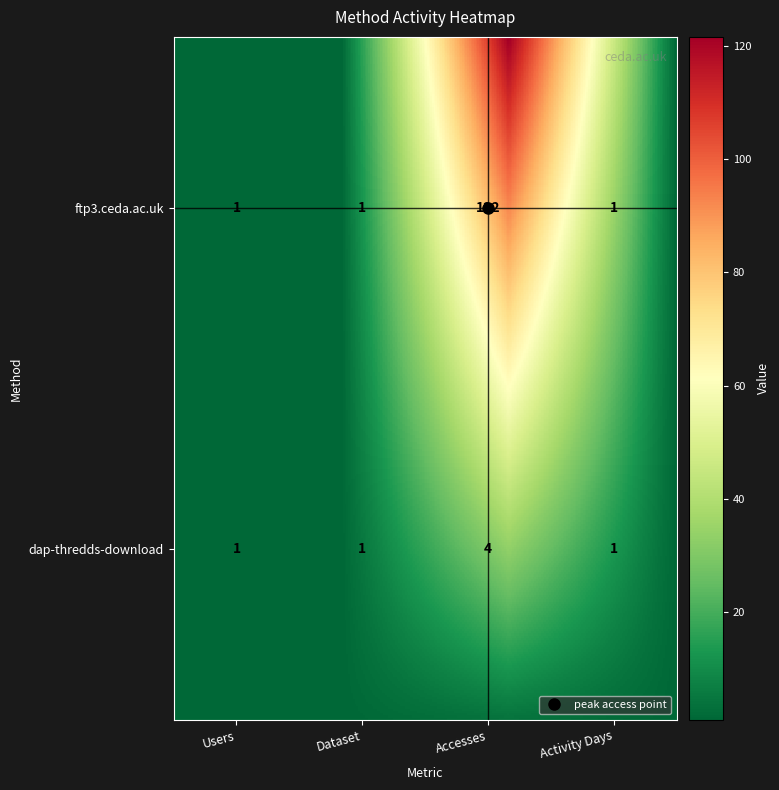

What is the maximum value for ftp3.ceda.ac.uk?

122